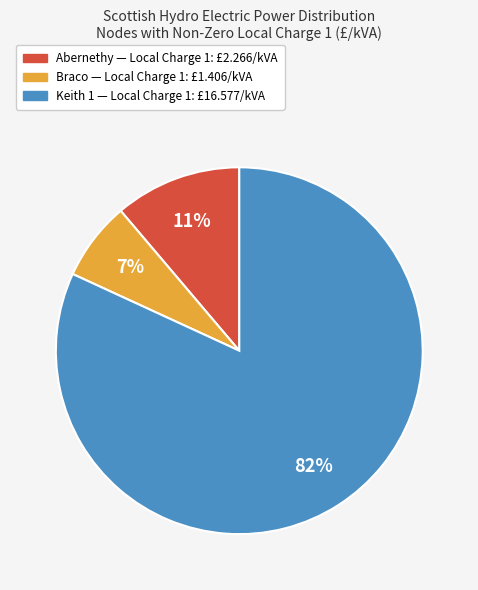

Is there a majority slice in this chart?

Yes